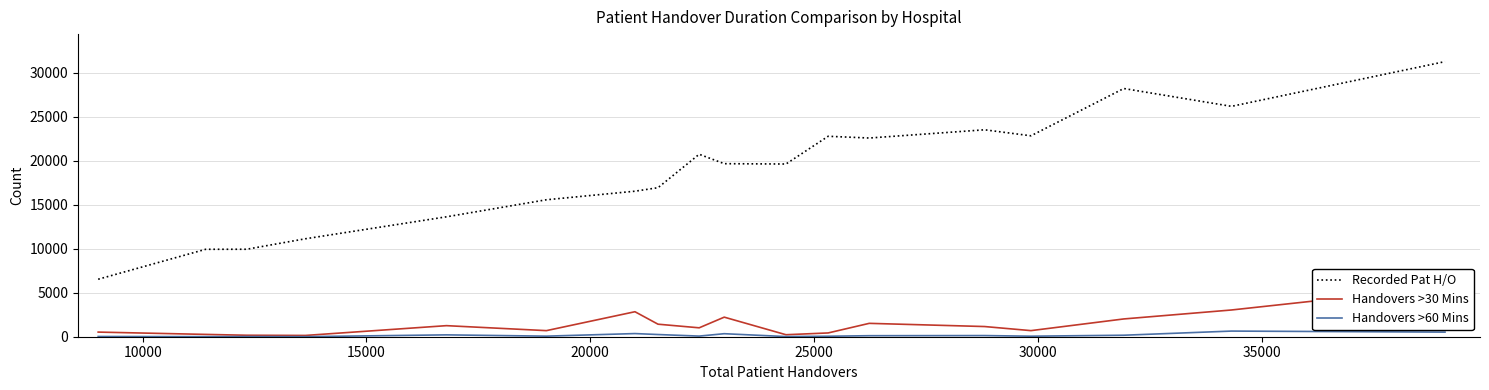

What is the maximum value for Recorded Pat H/O?

31248